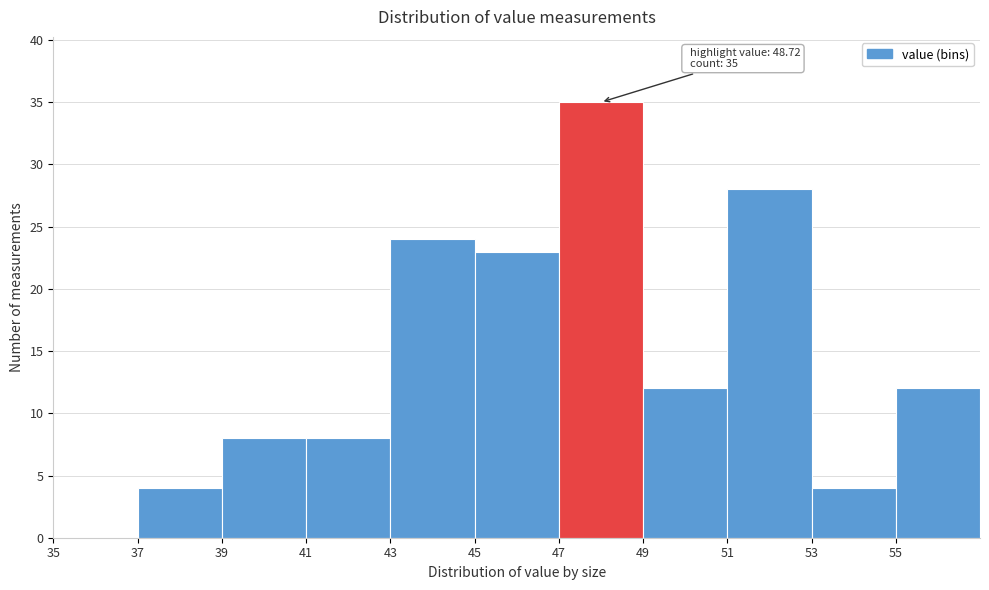

Over which range of the x-axis is the bar tallest?

47 to 49